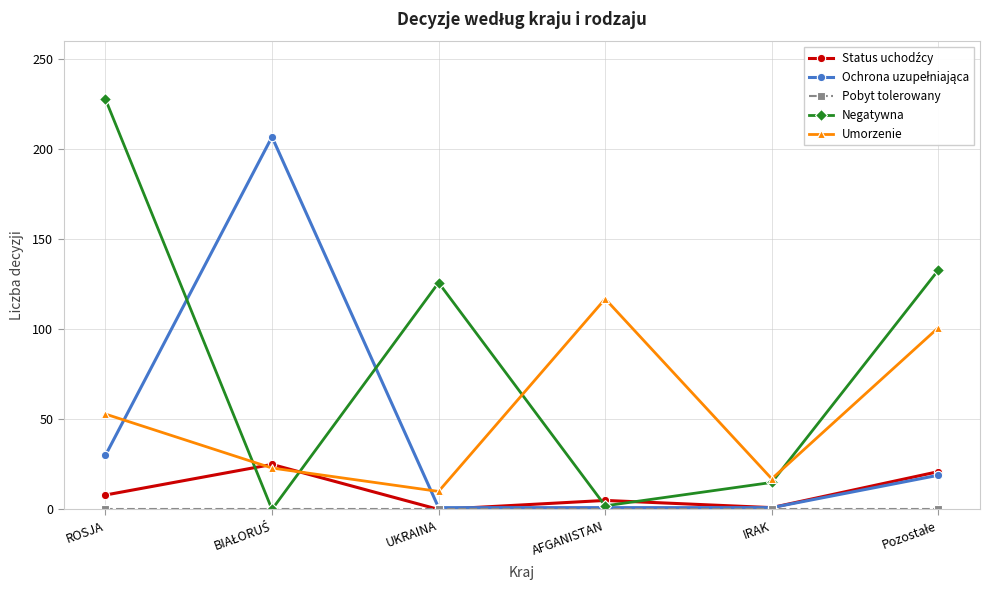

Which category has the highest value across all series?

ROSJA